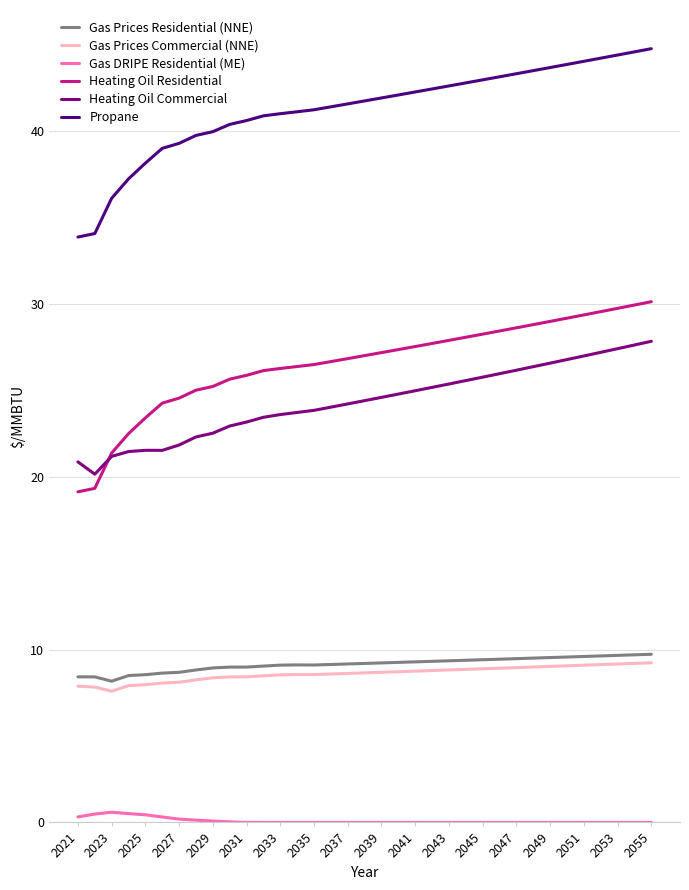

Which series has the widest spread of values?

Heating Oil Residential